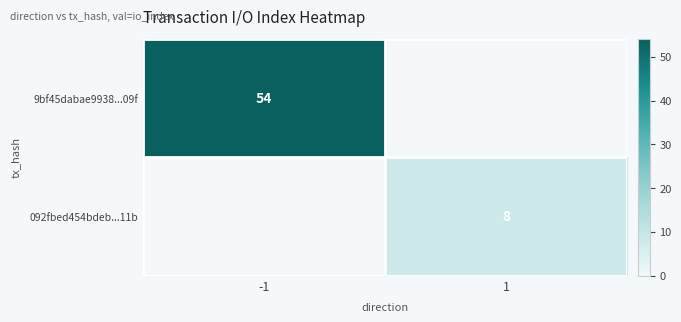

The value of 092fbed454bdeb...11b at 1 is 5. True or false?

False